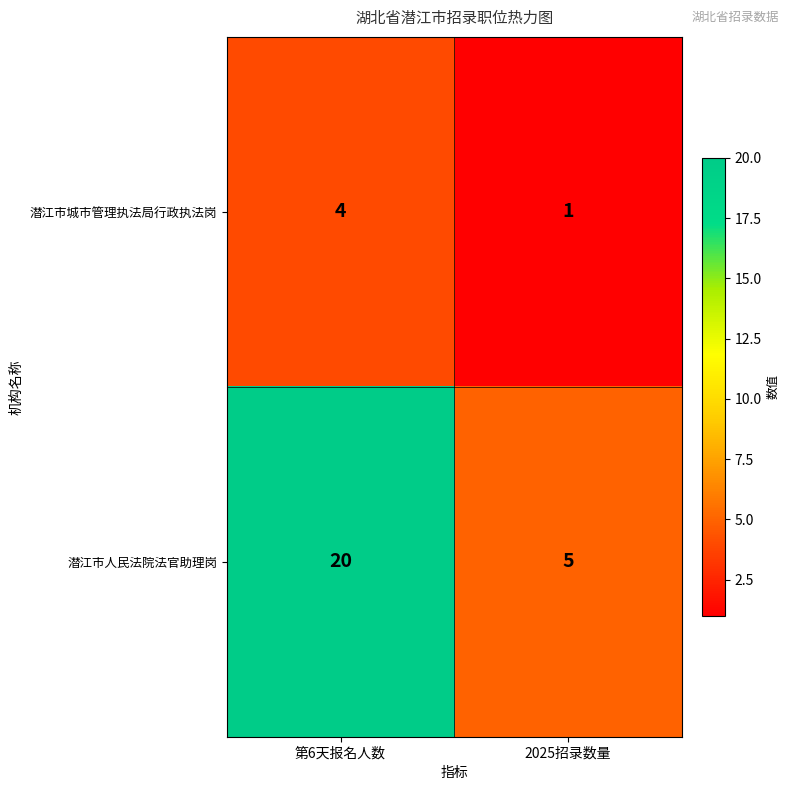

Count the number of categories in the chart.

2